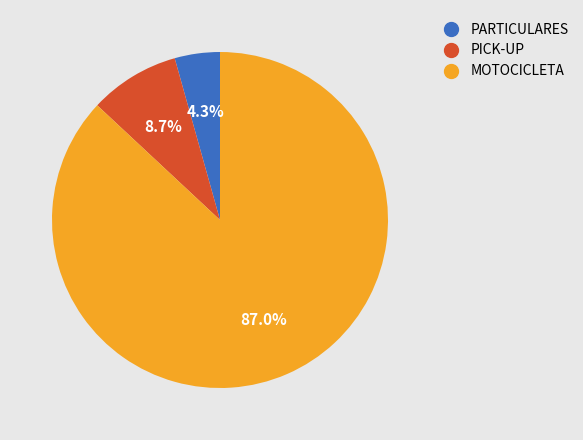

To the nearest percent, what is the difference between the largest and smallest slice percentages?

83%